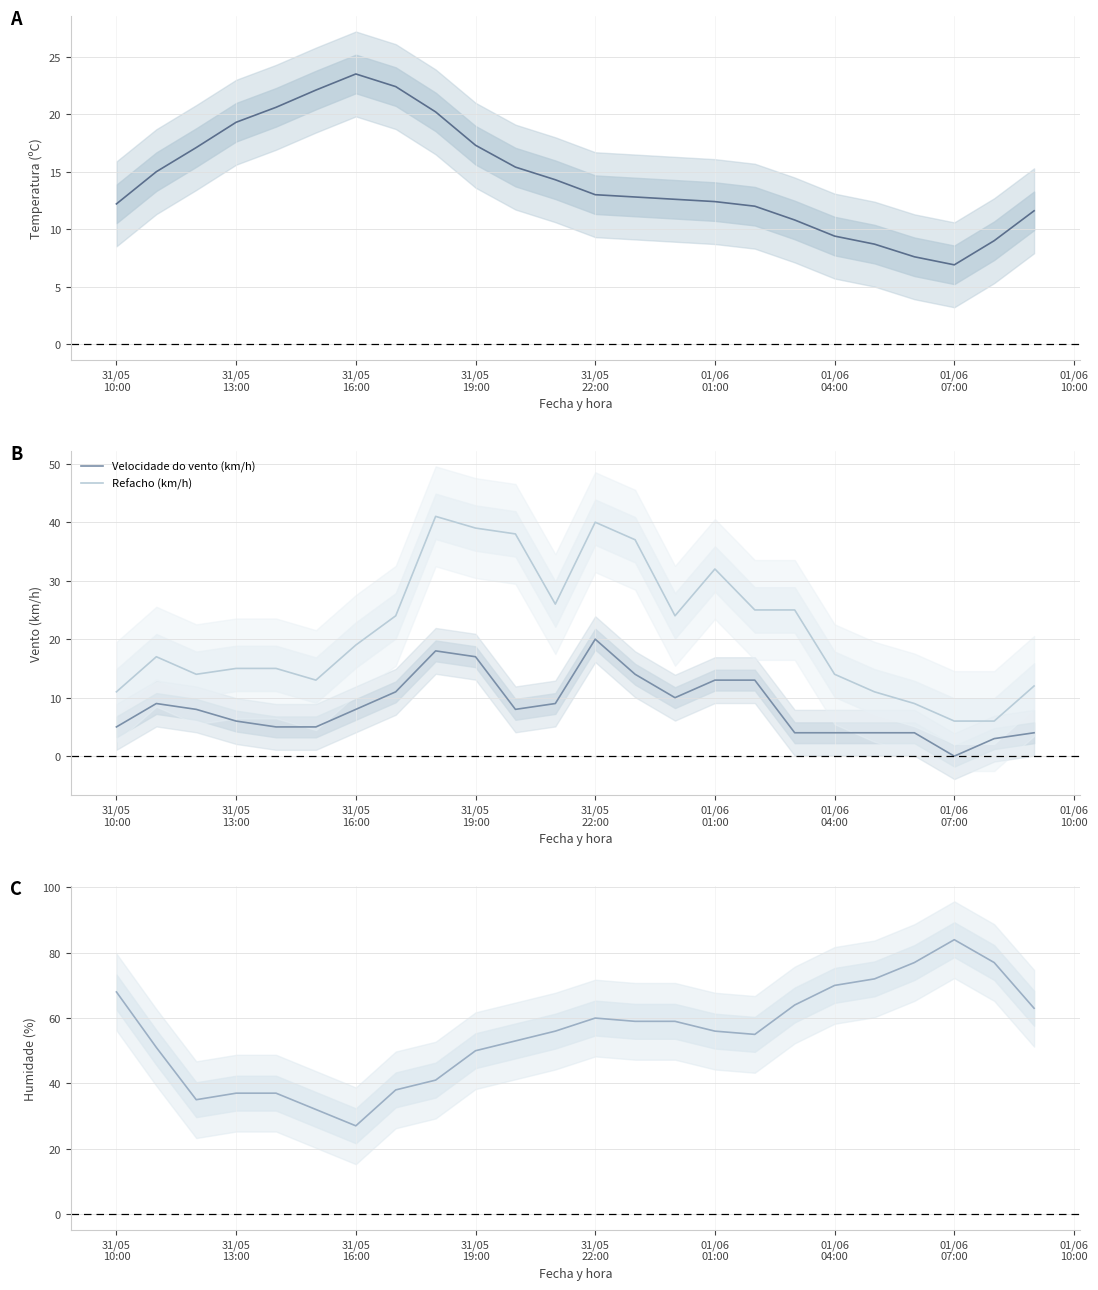

After their last crossing, which series has the higher values: Temperatura (ºC) or Refacho (km/h)?

Refacho (km/h)